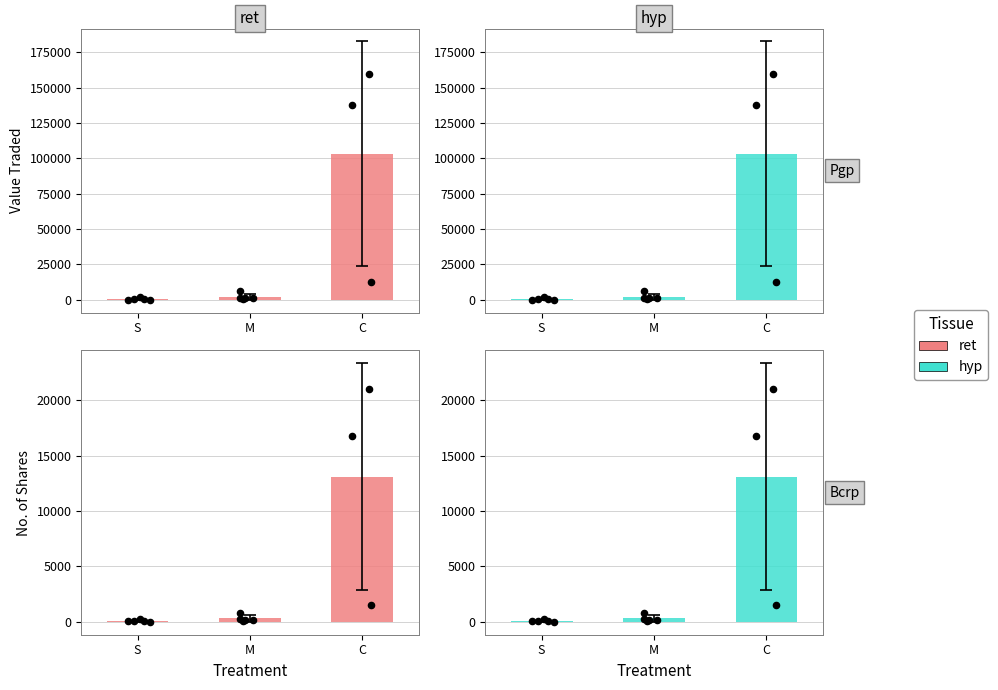

At which category is the sum across all series the highest?

C